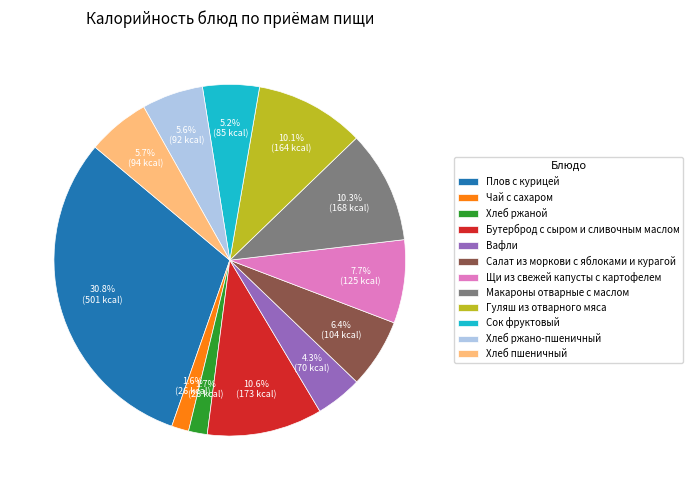

Between Хлеб ржаной and Хлеб ржано-пшеничный, which is larger?

Хлеб ржано-пшеничный